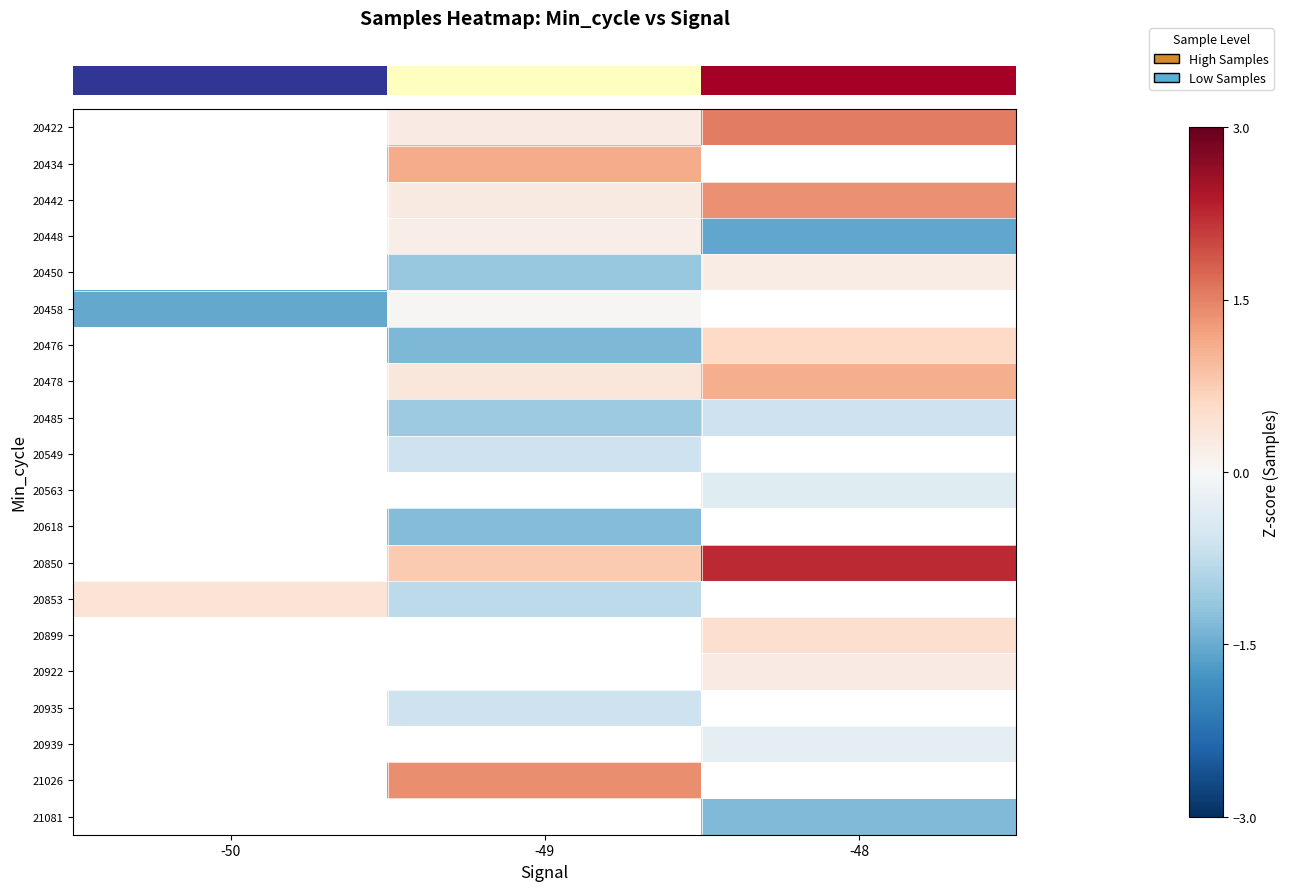

Between -48 and -50, which is larger?

-50